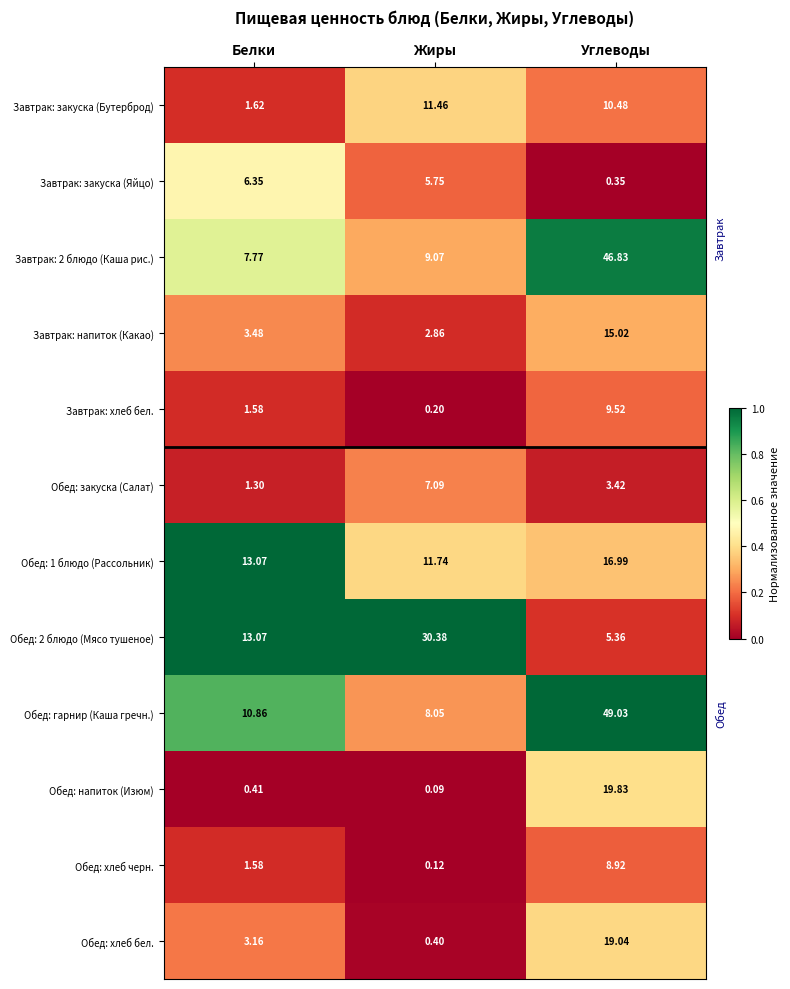

At which category is the sum across all series the highest?

Углеводы